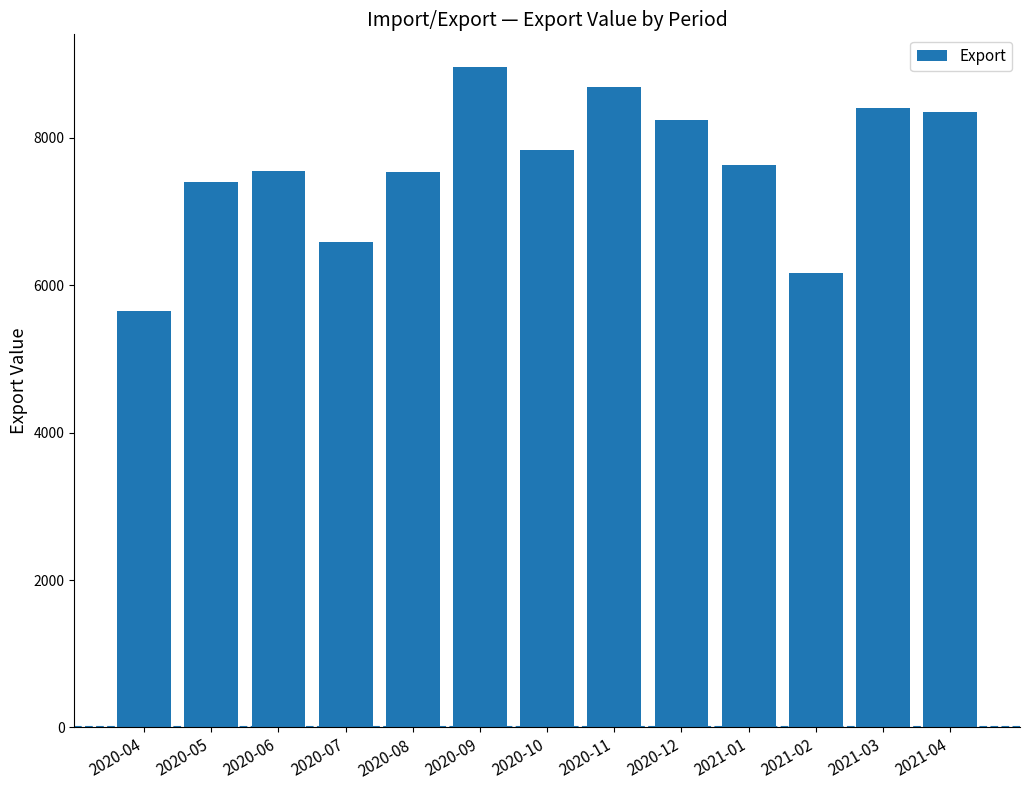

Are the bars grouped side by side (vs. stacked)?

No